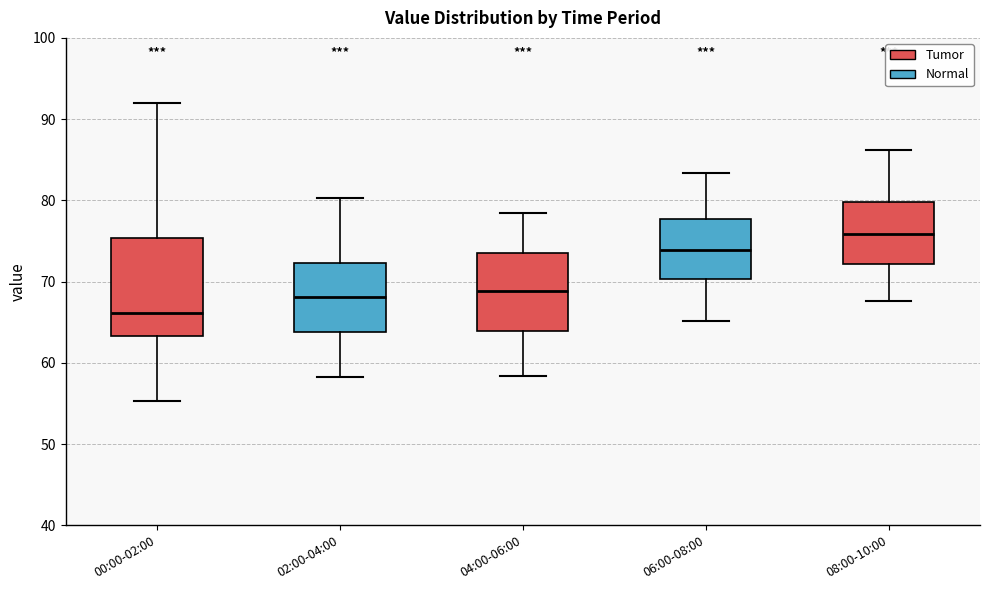

Reading left to right, read every box against the y-axis: the position of its median line, the range the box covers, and the ends of its whiskers. The values are not printed on the chart, so give them approximately, as read against the axis.

00:00-02:00: median 66, box 63 to 75, whiskers 55 to 92
02:00-04:00: median 68, box 64 to 72, whiskers 58 to 80
04:00-06:00: median 69, box 64 to 74, whiskers 58 to 78
06:00-08:00: median 74, box 70 to 78, whiskers 65 to 83
08:00-10:00: median 76, box 72 to 80, whiskers 68 to 86